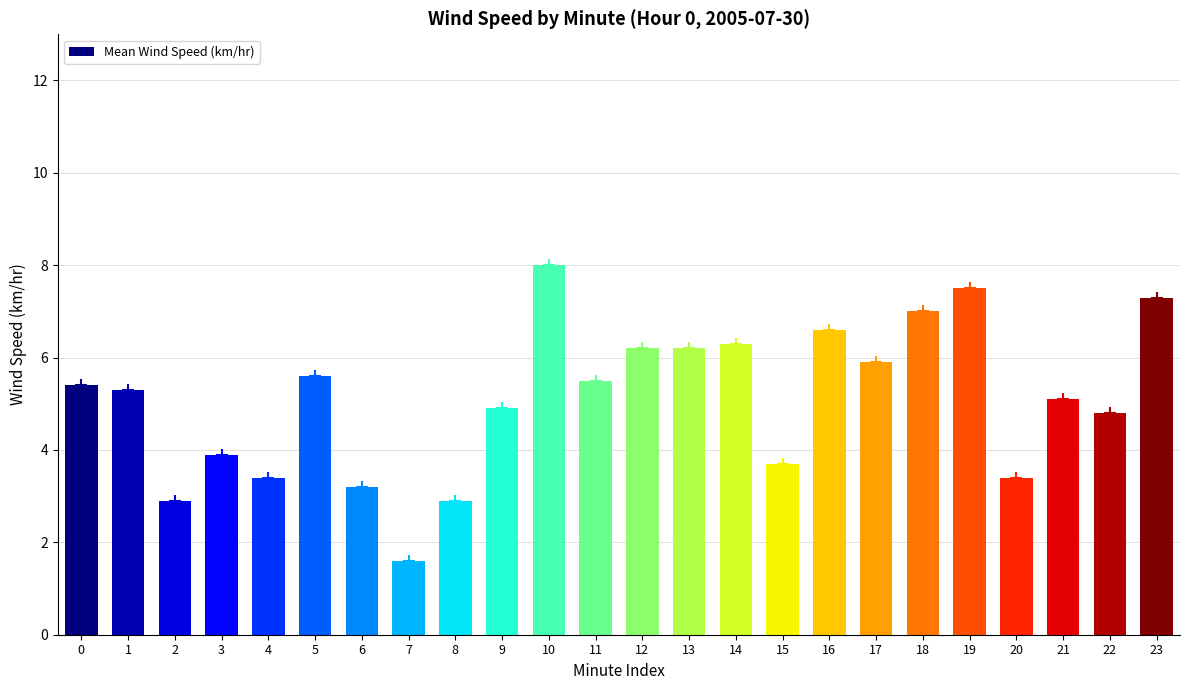

Does the chart contain stacked bars?

No